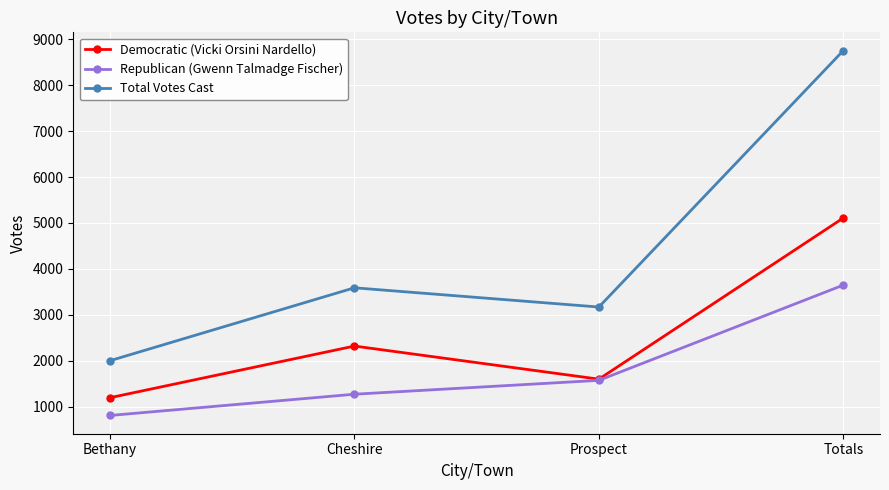

Reading right to left, transcribe all the data shown in this chart.

Democratic (Vicki Orsini Nardello): Totals=5108	Prospect=1597	Cheshire=2318	Bethany=1193
Republican (Gwenn Talmadge Fischer): Totals=3646	Prospect=1571	Cheshire=1269	Bethany=806
Total Votes Cast: Totals=8754	Prospect=3168	Cheshire=3587	Bethany=1999